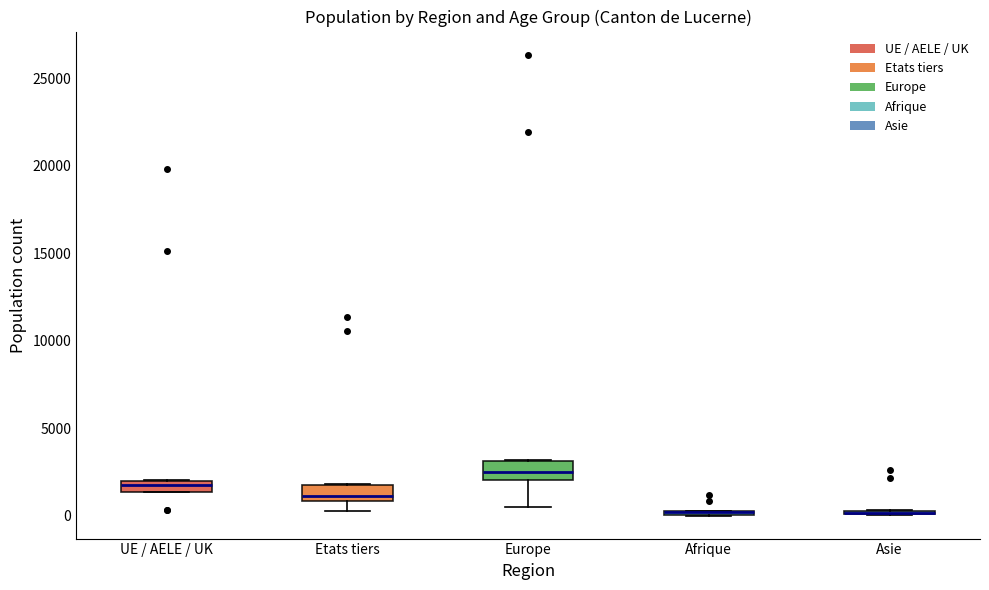

Where is the upper edge of the box for Etats tiers on the y-axis? The values are not printed on the chart, so give them approximately, as read against the axis.

1500